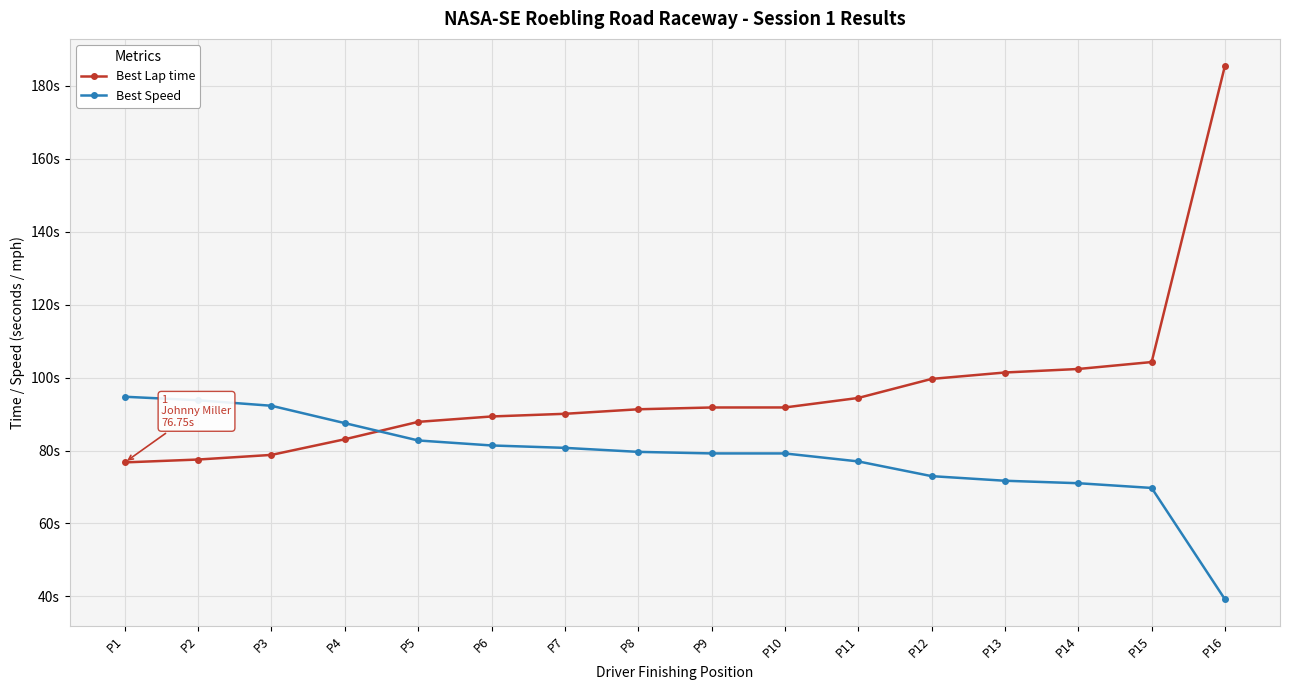

Is this an area chart (filled region under the line)?

No